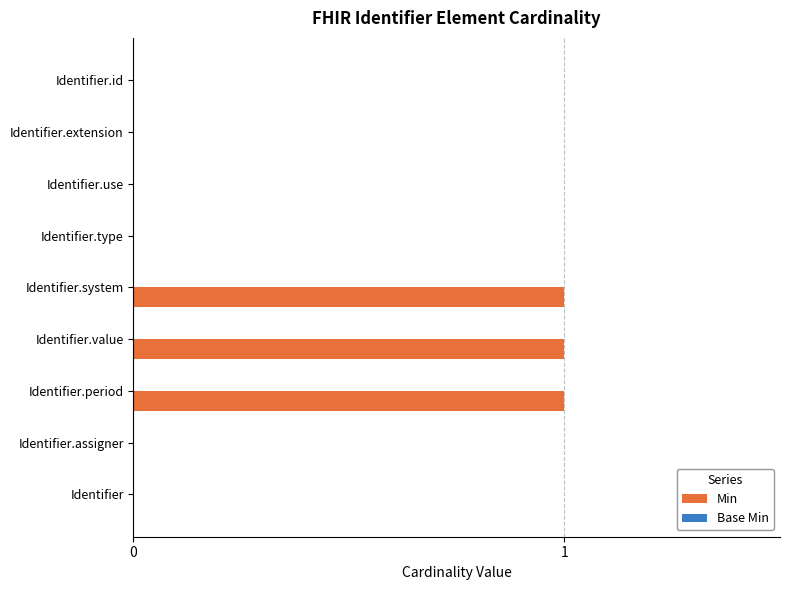

True or false: the data shows 1 at Identifier.value.

True